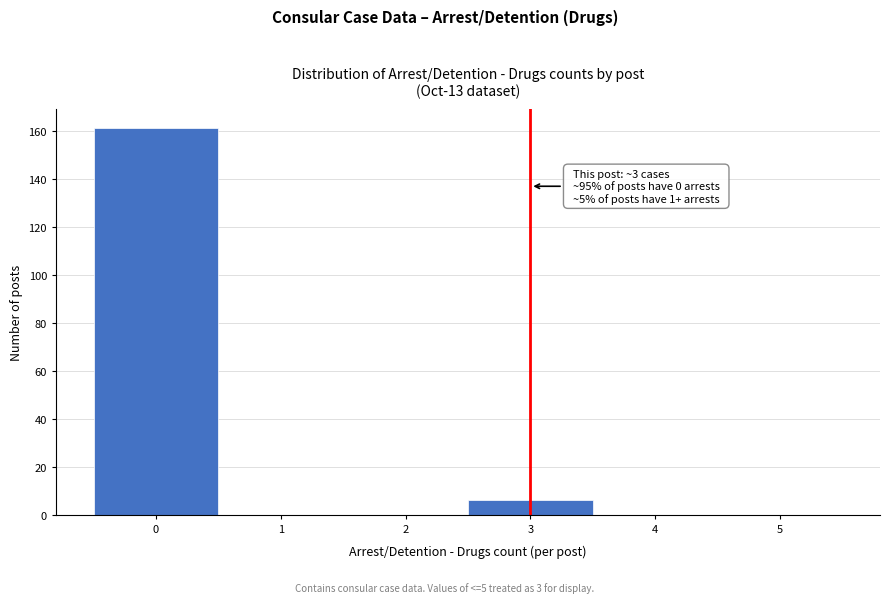

Over which range of the x-axis is the bar tallest?

-0.5 to 0.5